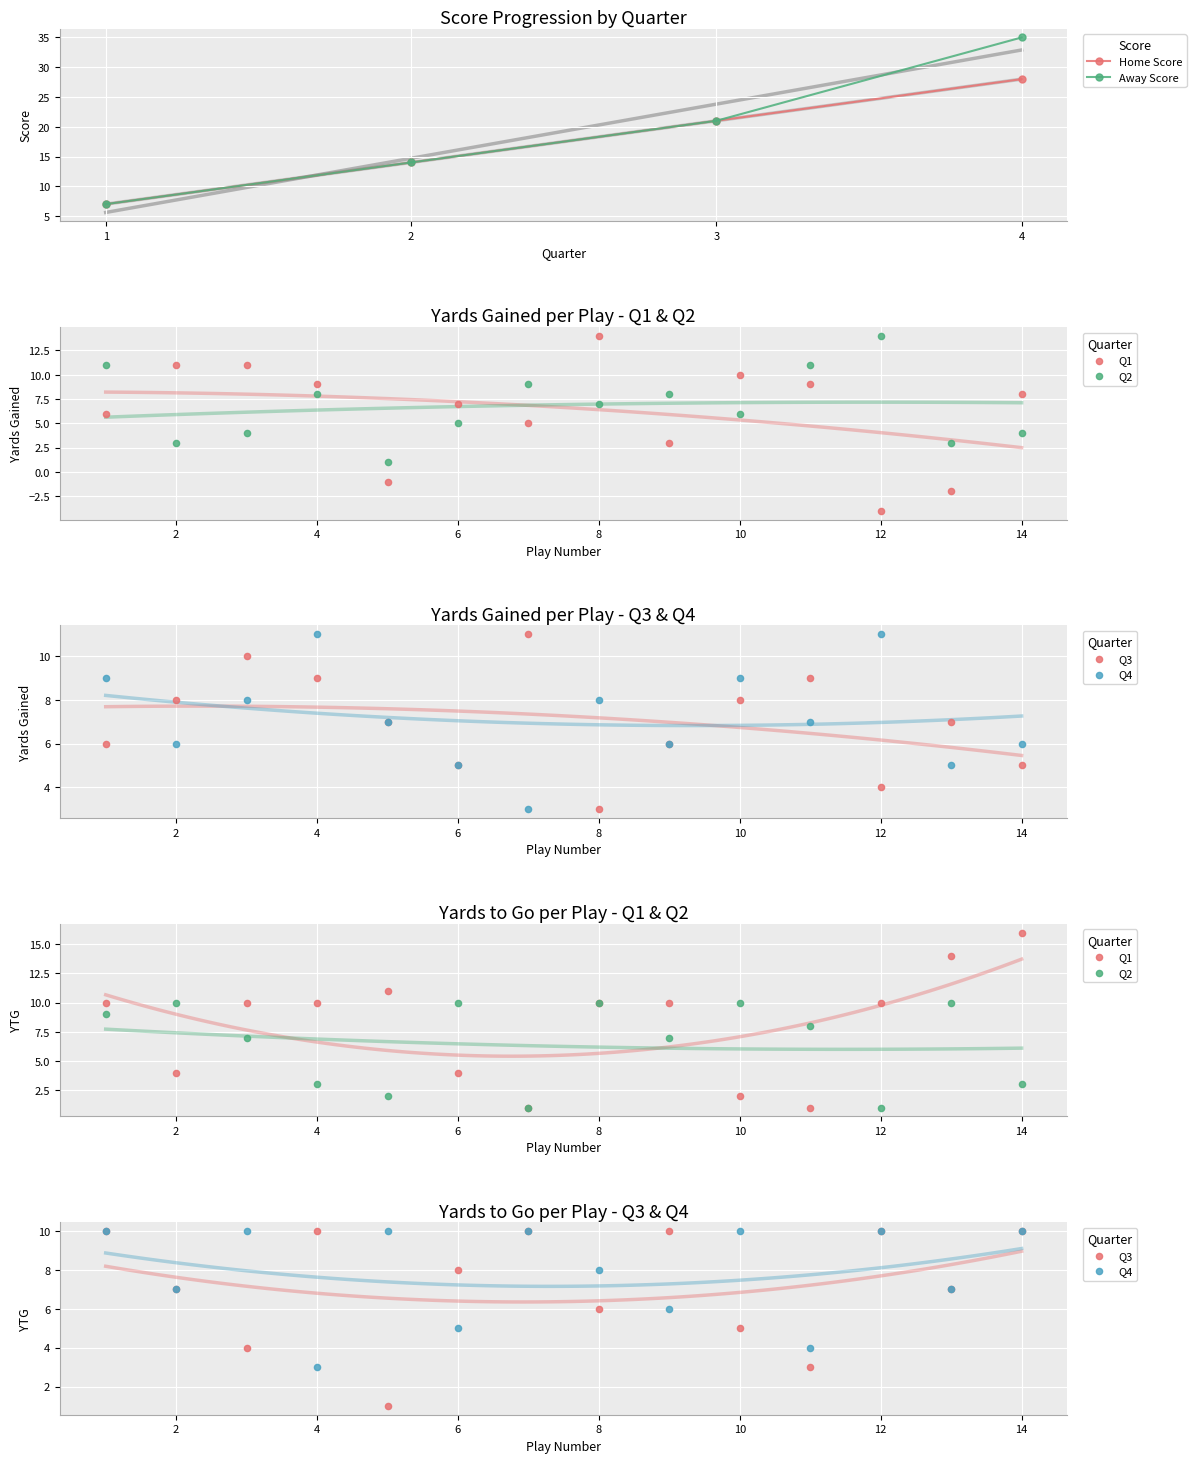

Rank the categories by Away Score value from highest to lowest.

4, 3, 2, 1